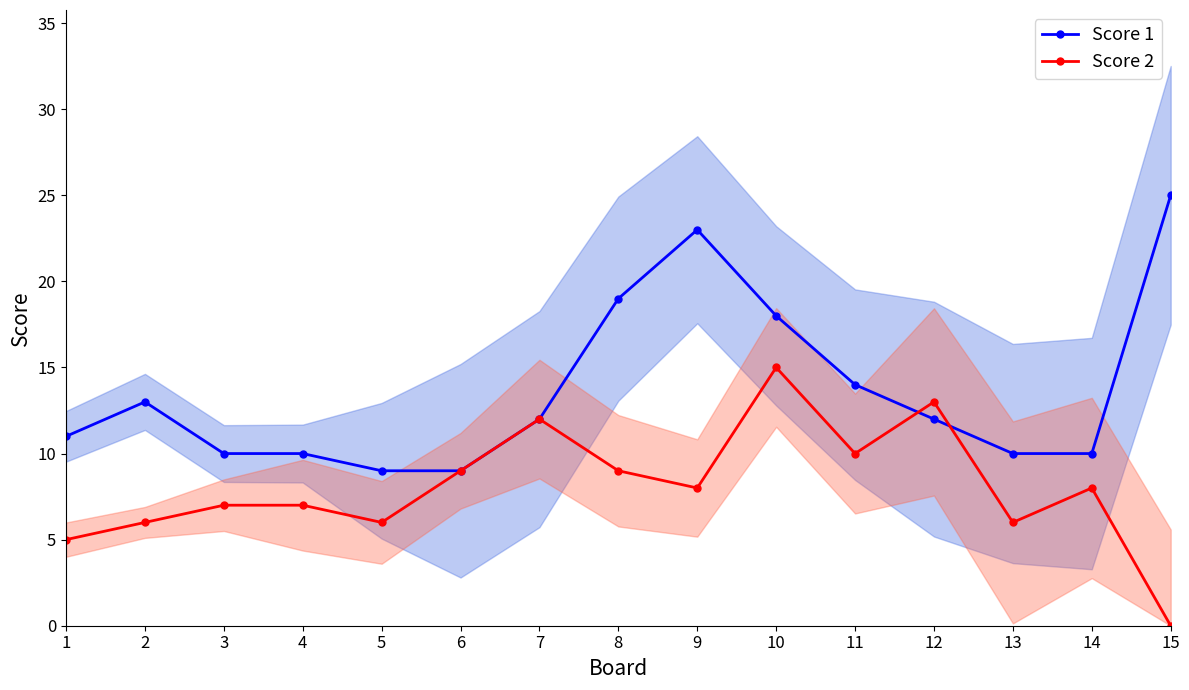

What is the maximum value shown in the chart?

25